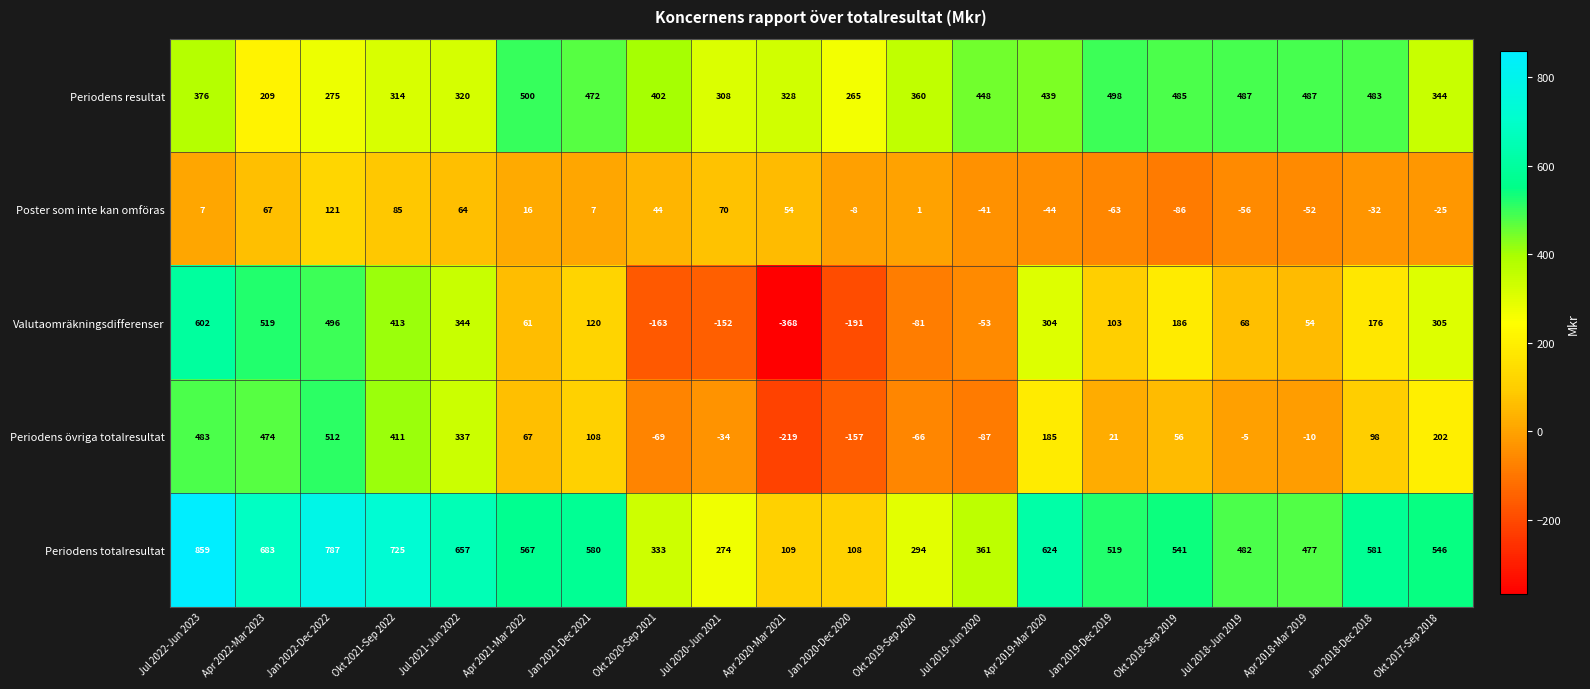

Count the number of data series in this chart.

5